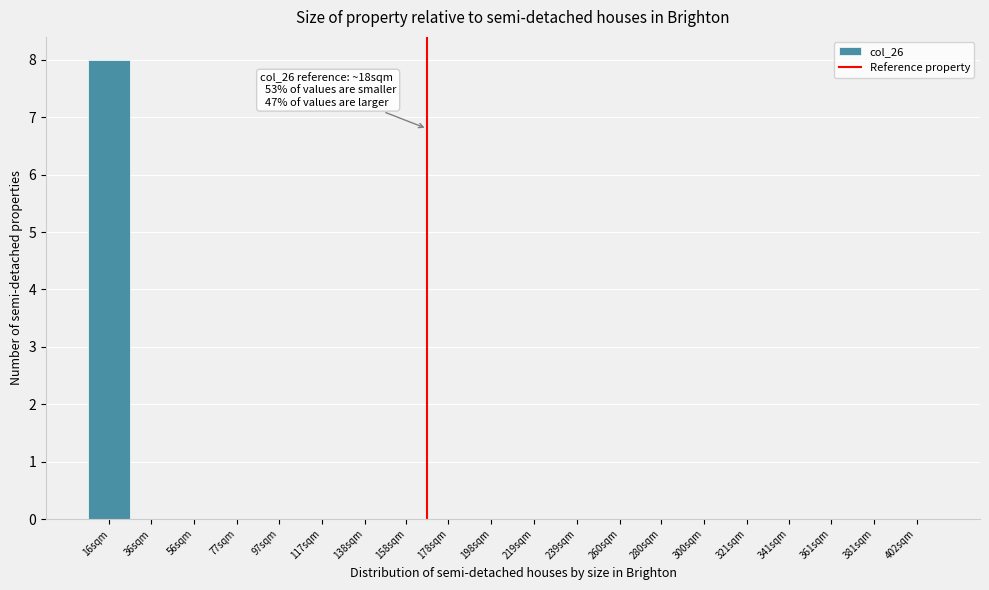

Reading right to left, what are all the values shown in this chart?

402sqm=0	381sqm=0	361sqm=0	341sqm=0	321sqm=0	300sqm=0	280sqm=0	260sqm=0	239sqm=0	219sqm=0	198sqm=0	178sqm=0	158sqm=0	138sqm=0	117sqm=0	97sqm=0	77sqm=0	56sqm=0	36sqm=0	16sqm=8